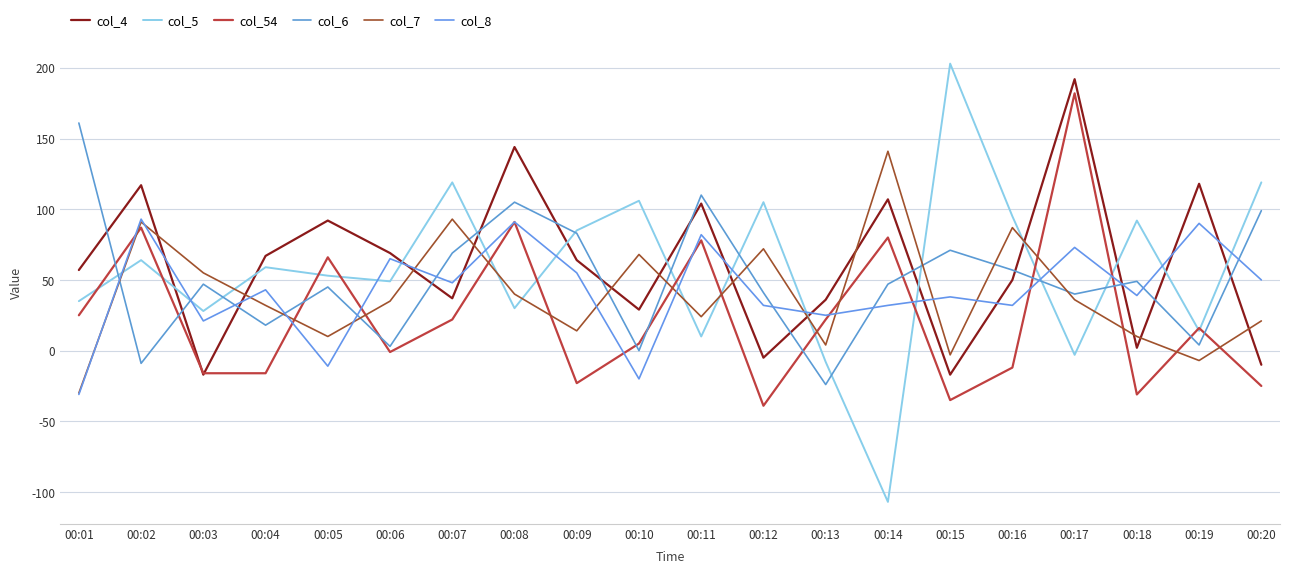

At which label does col_7 first exceed 35?

00:02